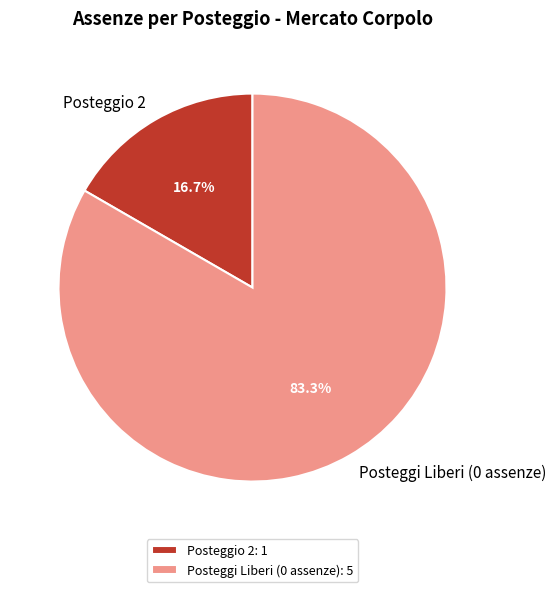

Combined, what portion of the pie is Posteggio 2 and Posteggi Liberi (0 assenze)?

100.0%